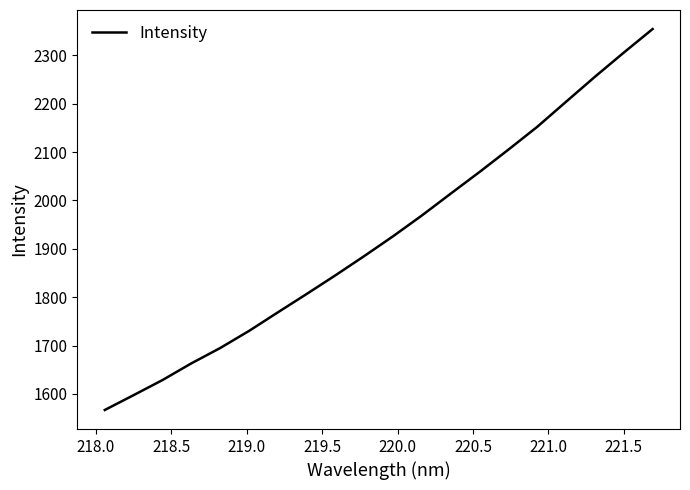

What is the difference between the maximum and minimum values?

787.3